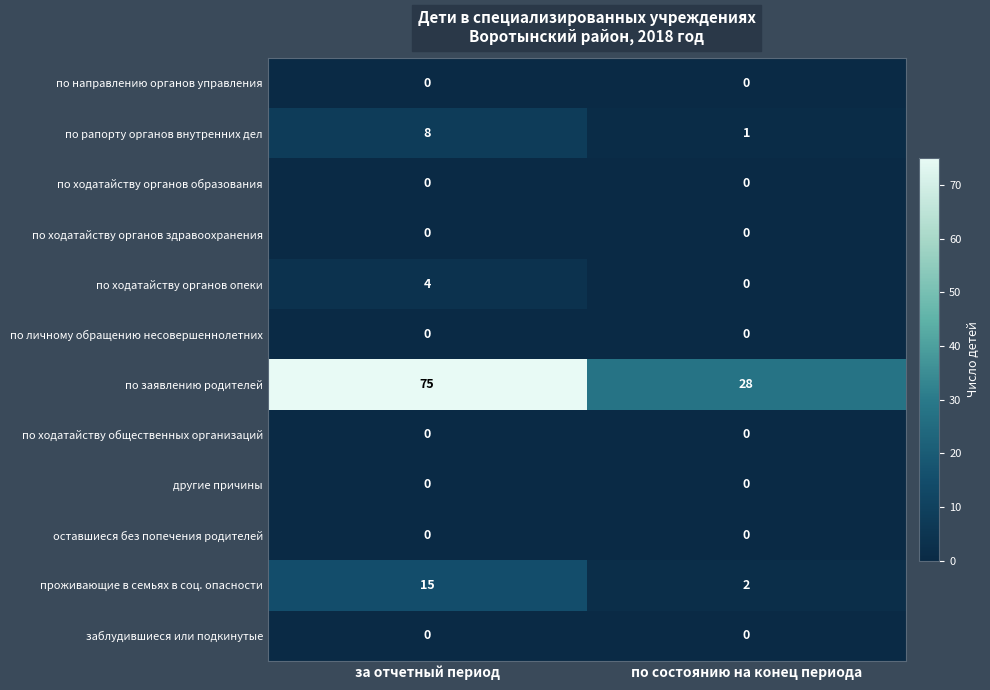

What is the difference between the по рапорту органов внутренних дел values at за отчетный период and по состоянию на конец периода?

7